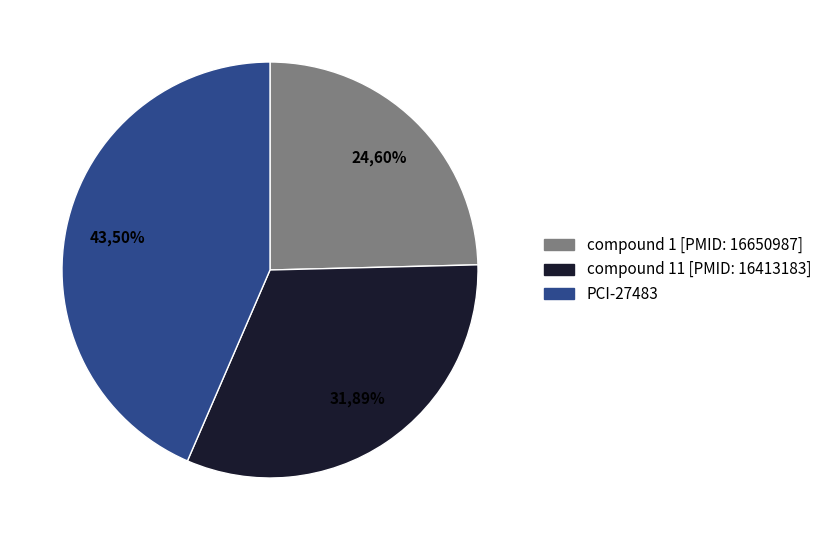

Is there a majority slice in this chart?

No